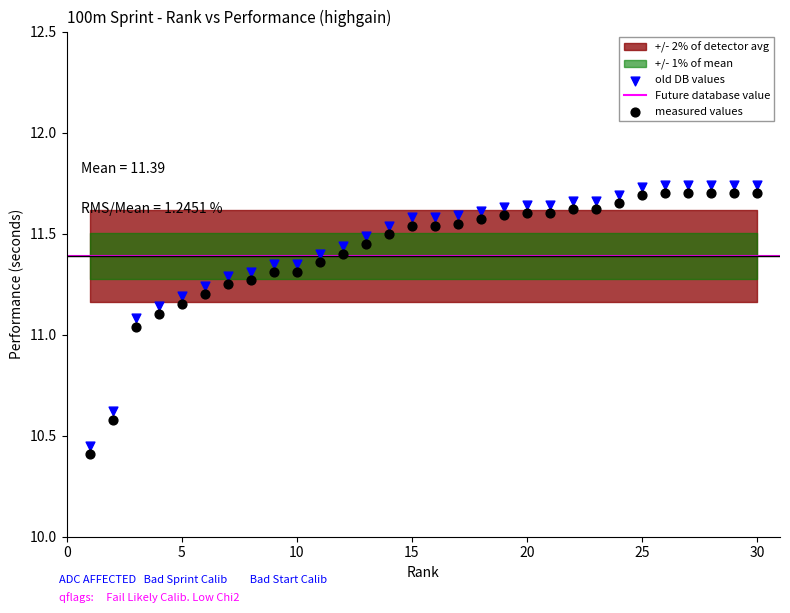

Across all data points, what is the range of Y values (max minus min)?

1.3